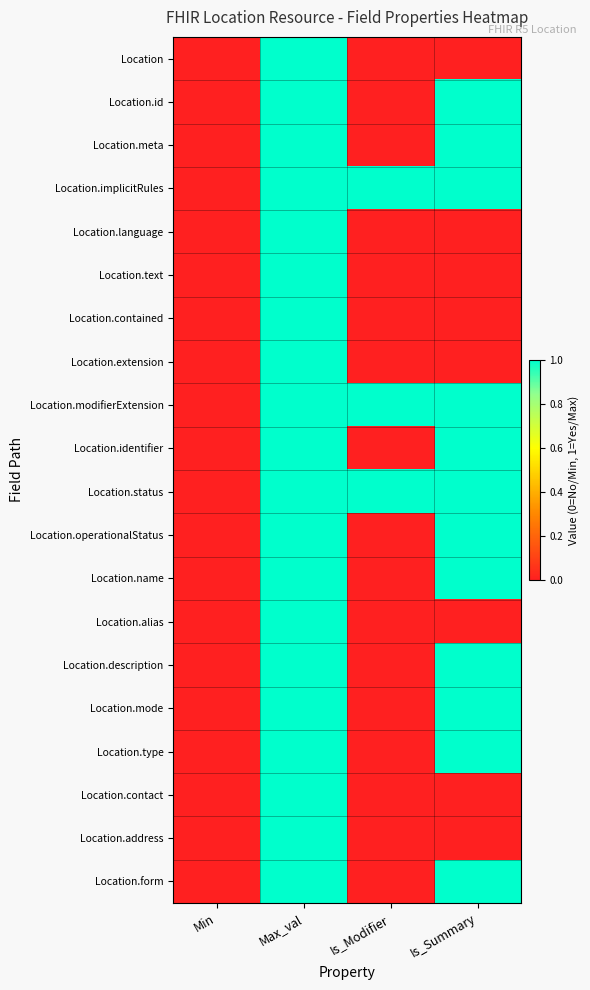

Rank the series by their maximum value, from highest to lowest.

Location, Location.id, Location.meta, Location.implicitRules, Location.language, Location.text, Location.contained, Location.extension, Location.modifierExtension, Location.identifier, Location.status, Location.operationalStatus, Location.name, Location.alias, Location.description, Location.mode, Location.type, Location.contact, Location.address, Location.form